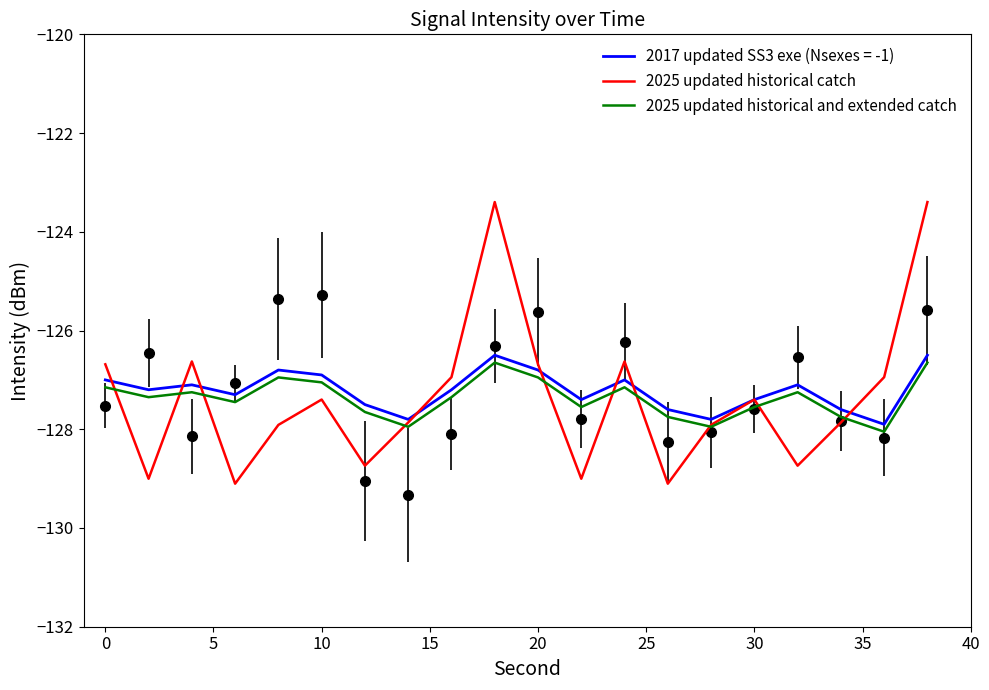

True or false: 2025 updated historical and extended catch and 2025 updated historical catch intersect in this chart.

True